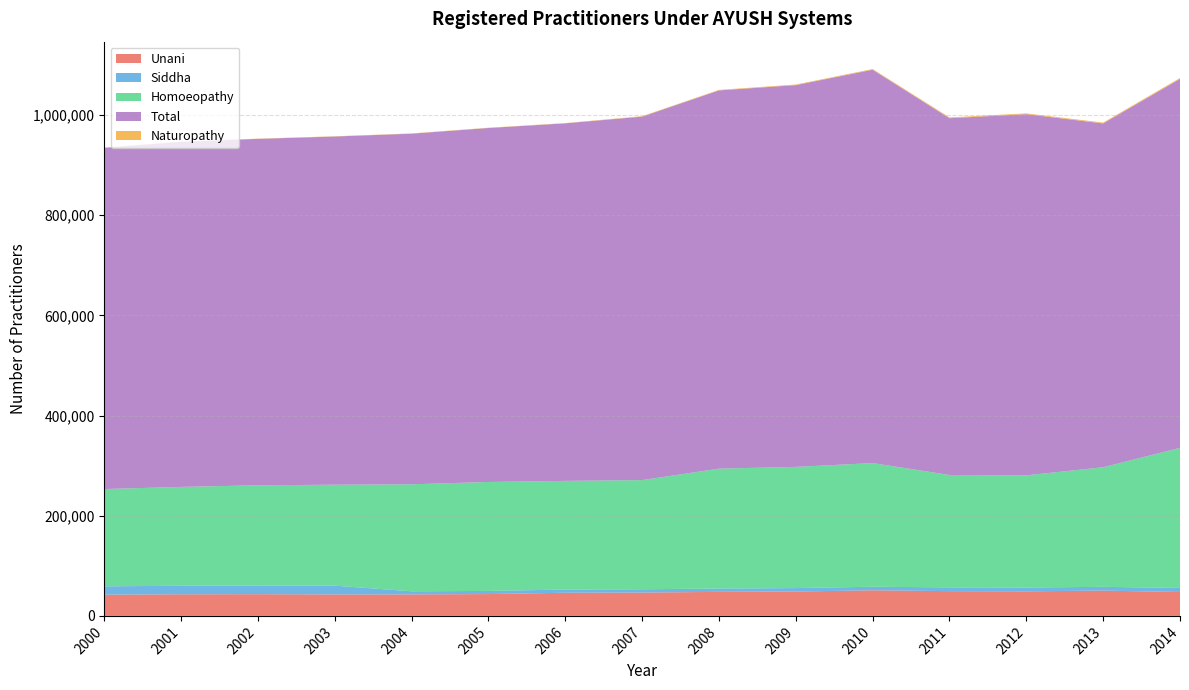

Reading right to left, transcribe all the data shown in this chart.

Unani: 2014=47683	2013=50475	2012=49078	2011=49431	2010=51067	2009=48679	2008=47963	2007=46558	2006=46230	2005=43578	2004=42882	2003=42833	2002=43330	2001=43108	2000=42445
Siddha: 2014=8173	2013=7600	2012=7612	2011=7568	2010=7195	2009=6877	2008=6687	2007=6601	2006=6421	2005=6286	2004=6283	2003=17550	2002=17392	2001=17097	2000=16599
Homoeopathy: 2014=279518	2013=238648	2012=223875	2011=224279	2010=246772	2009=241859	2008=239285	2007=217860	2006=216858	2005=217460	2004=213503	2003=201484	2002=200003	2001=197252	2000=194147
Total: 2014=736538	2013=686319	2012=720937	2011=712121	2010=785185	2009=762072	2008=754985	2007=725568	2006=713684	2005=706586	2004=699883	2003=695024	2002=691470	2001=688802	2000=681124
Naturopathy: 2014=1764	2013=1620	2012=1508	2011=1597	2010=1401	2009=1172	2008=1049	2007=888	2006=541	2005=541	2004=532	2003=532	2002=482	2001=455	2000=429